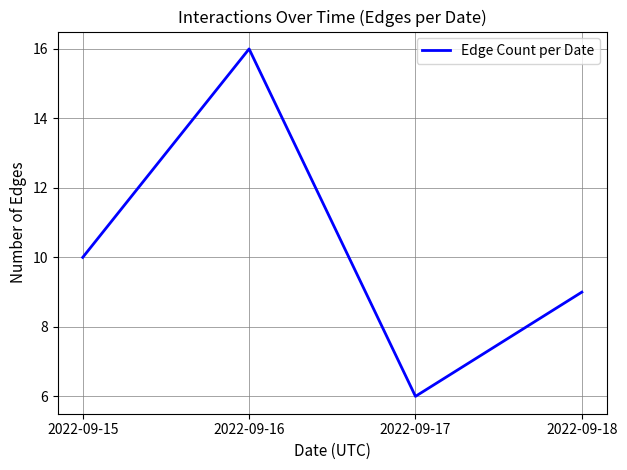

What is the difference between the maximum and second lowest values?

7